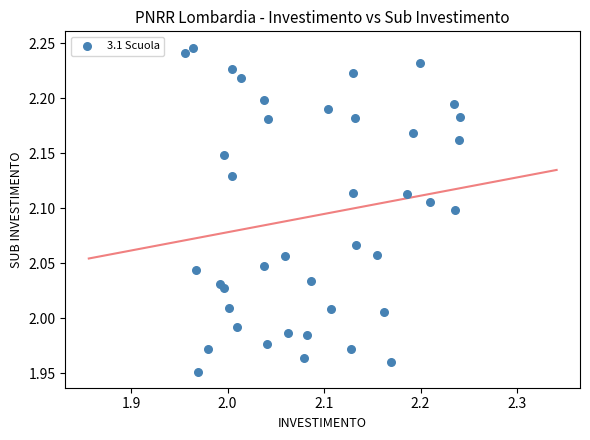

What is the range of Y values (max minus min)?

0.3